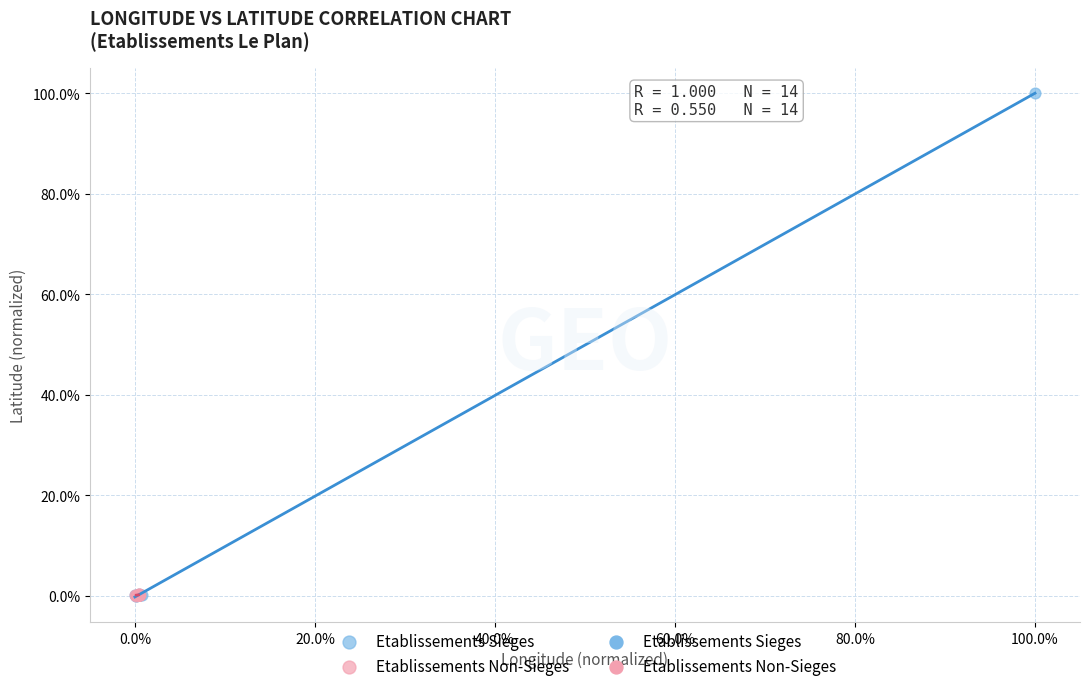

Which series contains the highest Y value?

Etablissements Sieges